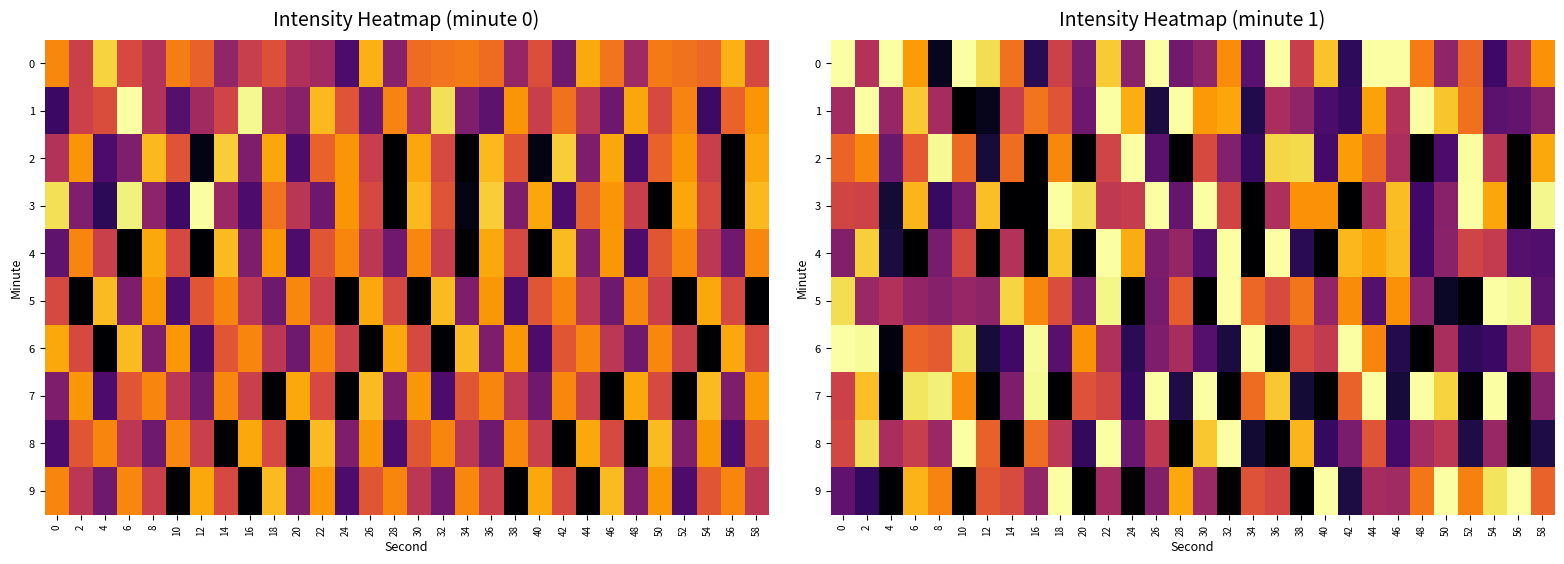

What is the highest value of the 9 series?

-92.4